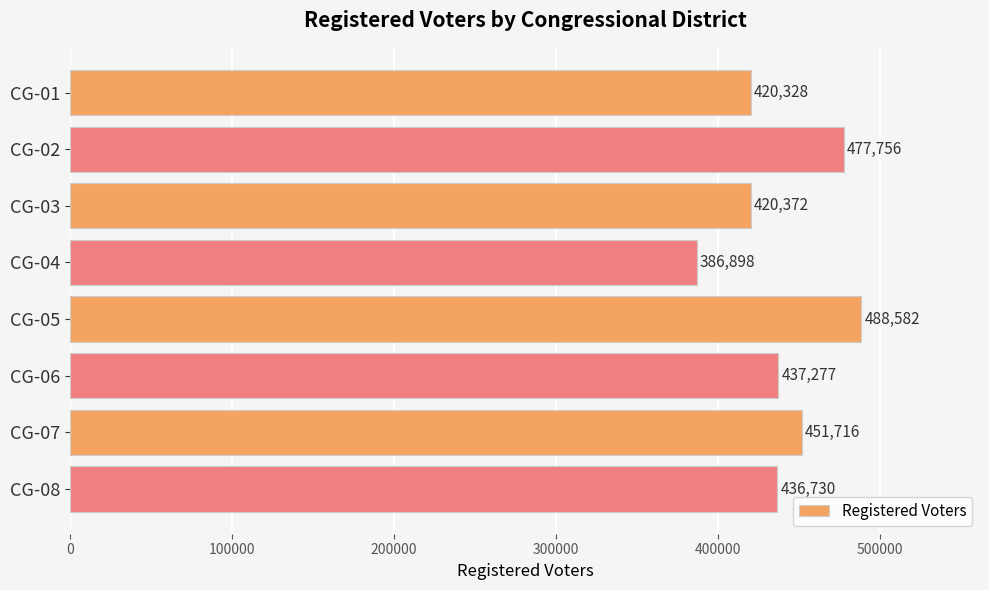

What is the maximum value shown in the chart?

488582